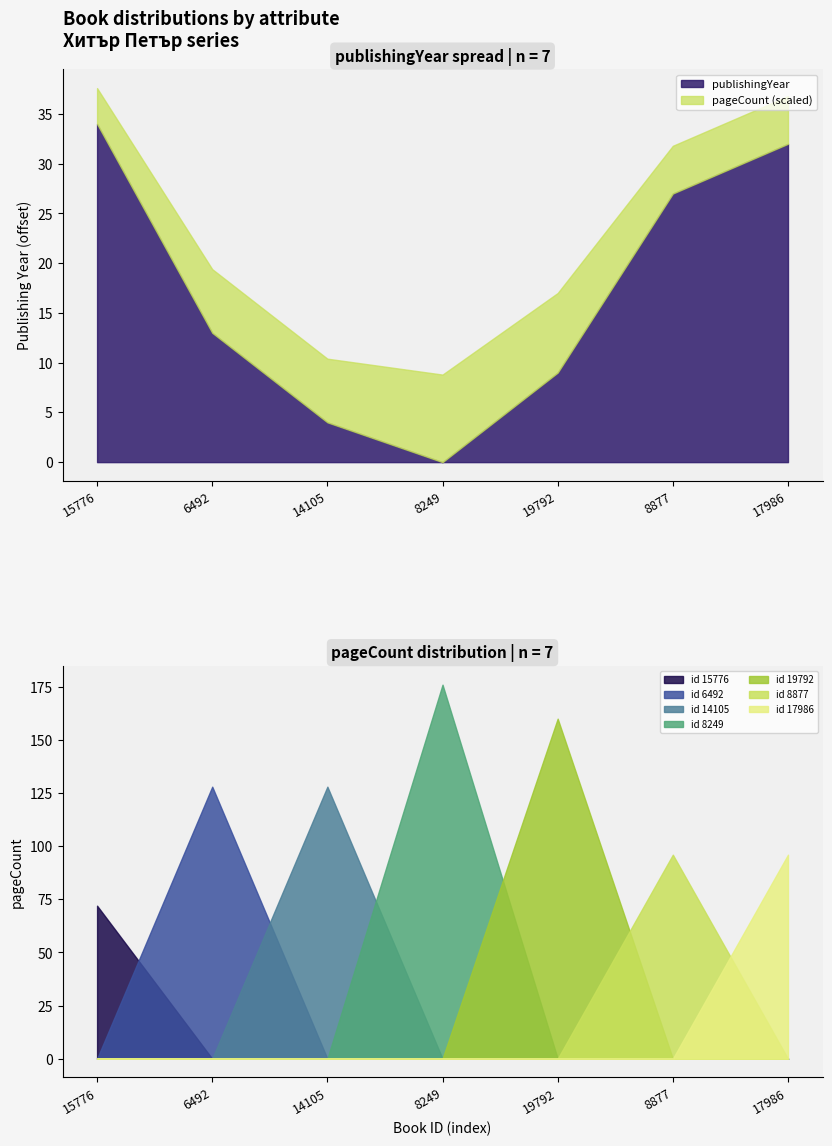

Does the chart have visible grid lines?

No